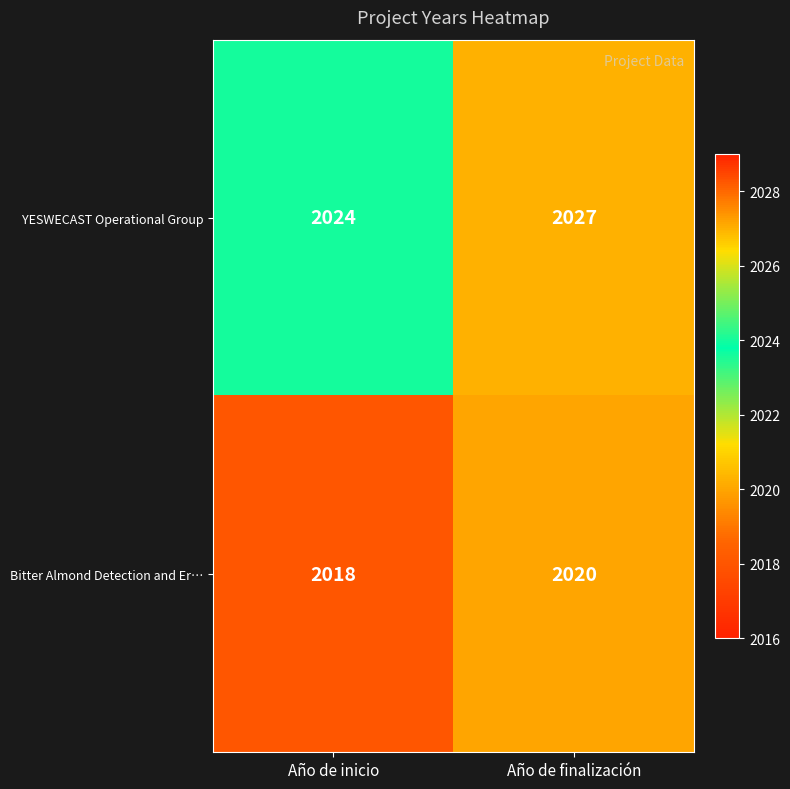

How many categories are shown in the chart?

2